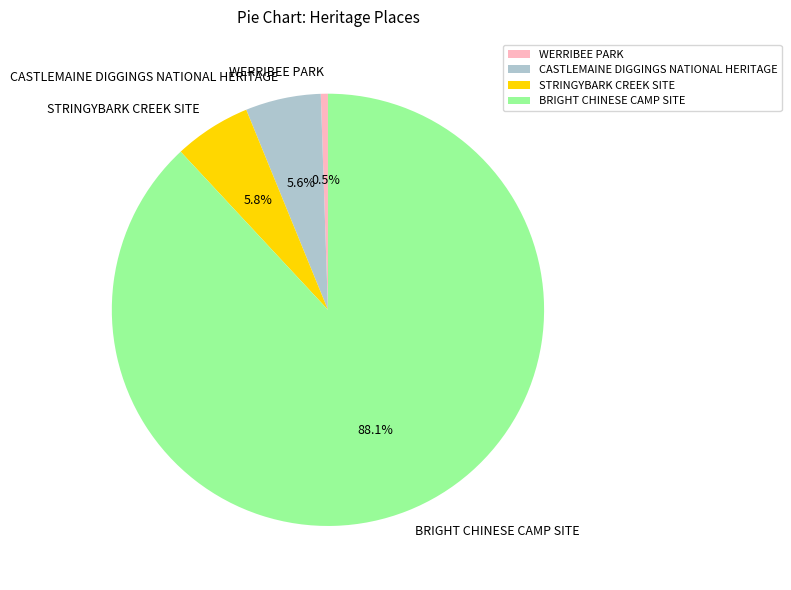

Does WERRIBEE PARK account for over 50% of the chart?

No